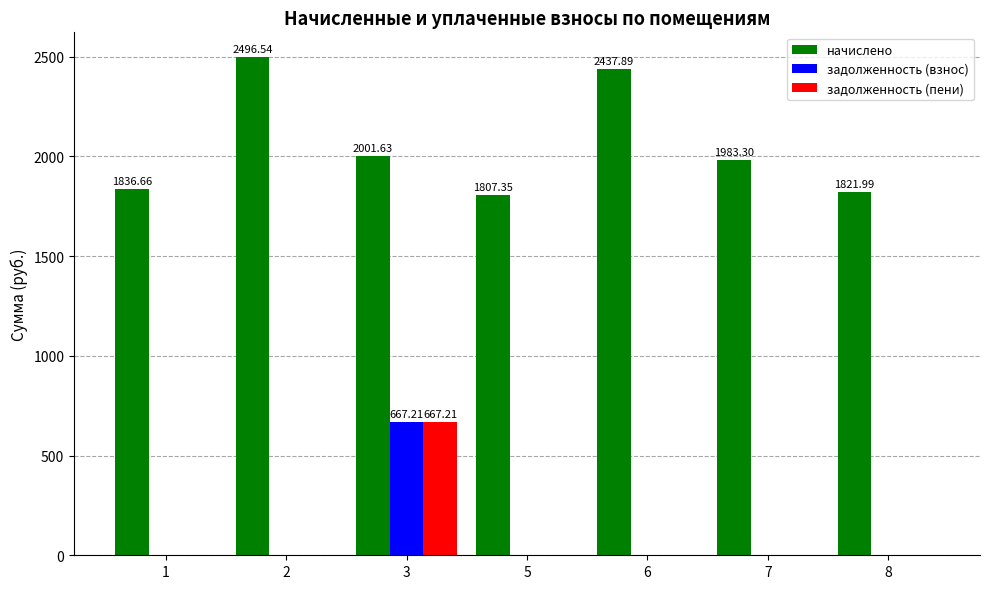

What is the total value across all series at 7?

1983.3